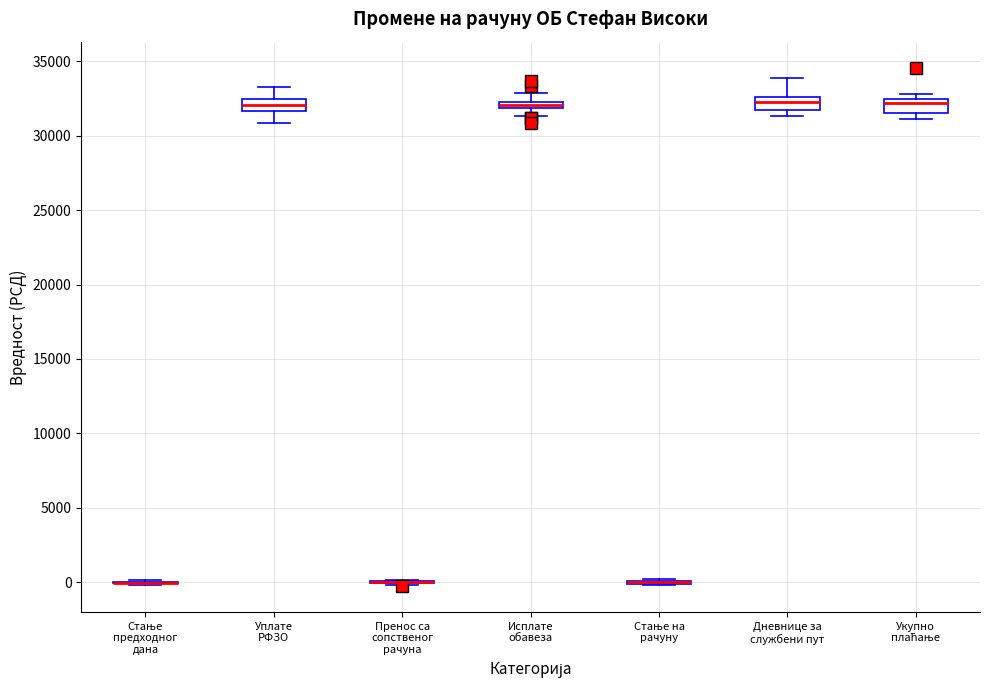

Where does the median line of the box for Уплате РФЗО sit on the y-axis? The values are not printed on the chart, so give them approximately, as read against the axis.

32000